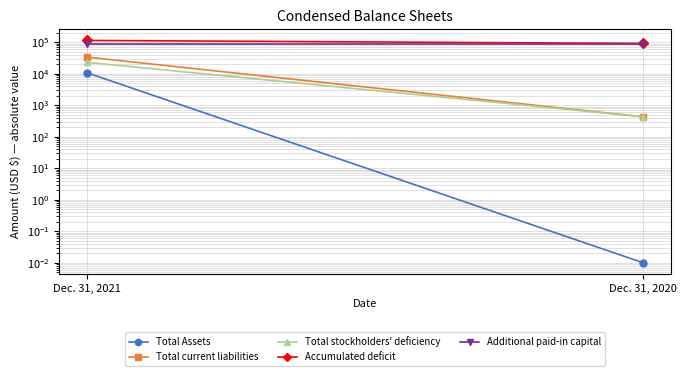

What is the highest value of the Accumulated deficit series?

114146.0